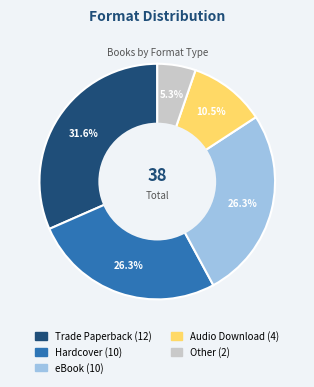

How much of the chart is everything except Other?

94.7%